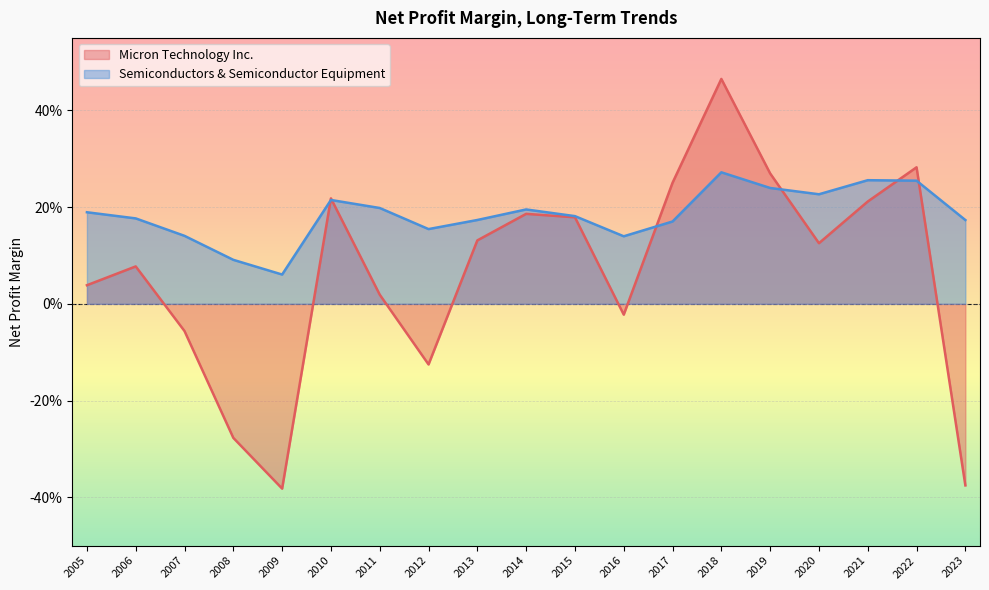

At which label is Semiconductors & Semiconductor Equipment closest to 0?

2009